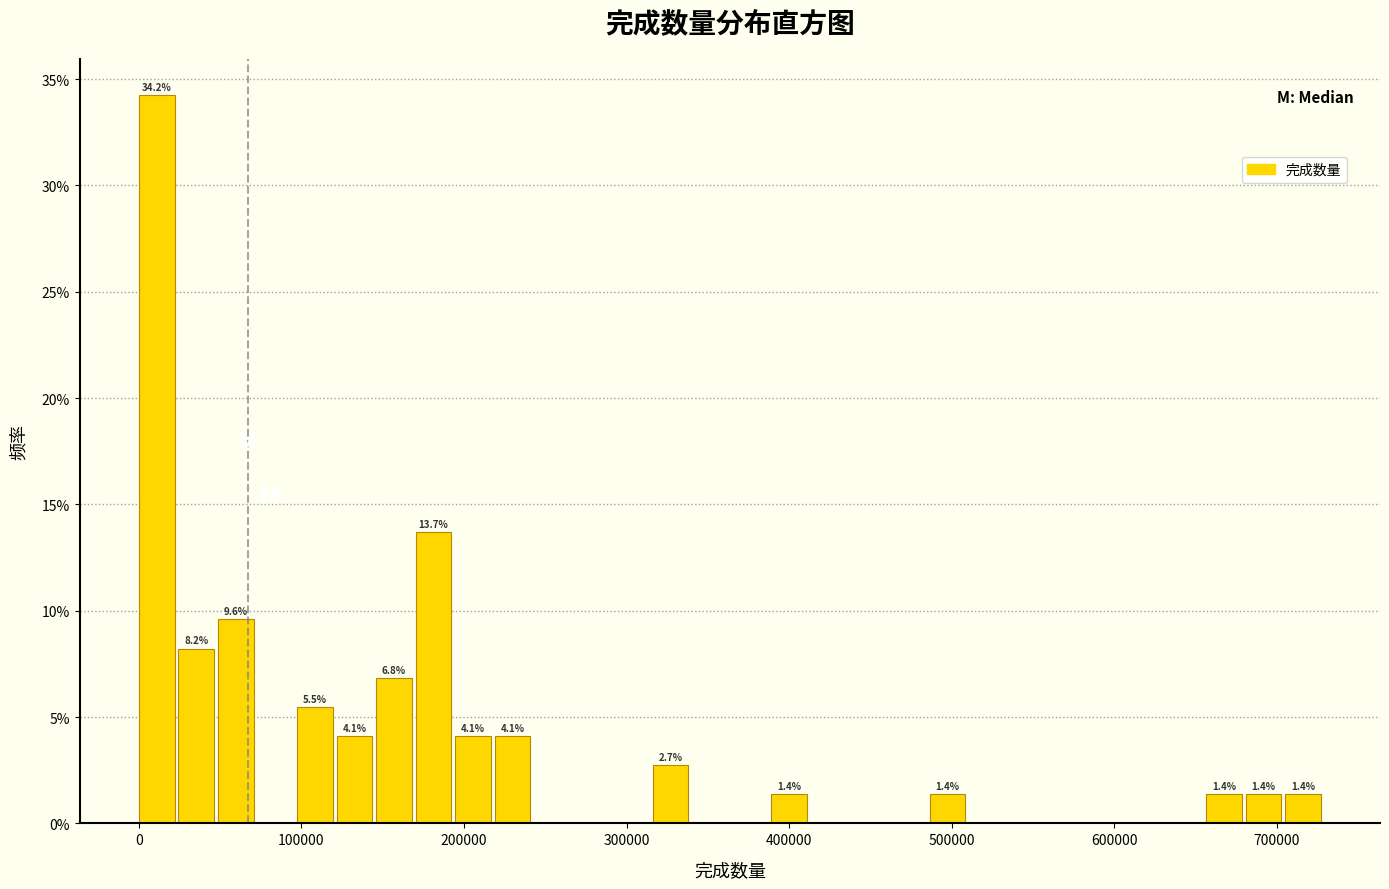

Read against the x-axis, roughly where is the centre of the tallest bar?

10000